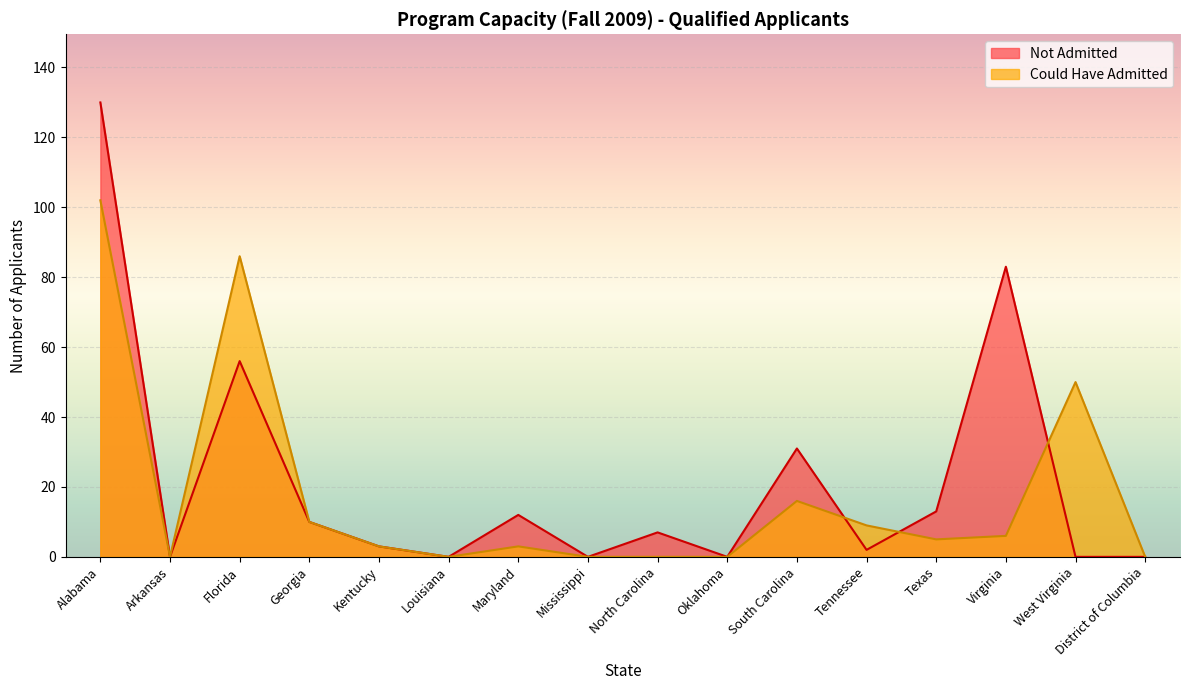

Which series has the largest total across all categories?

Not Admitted